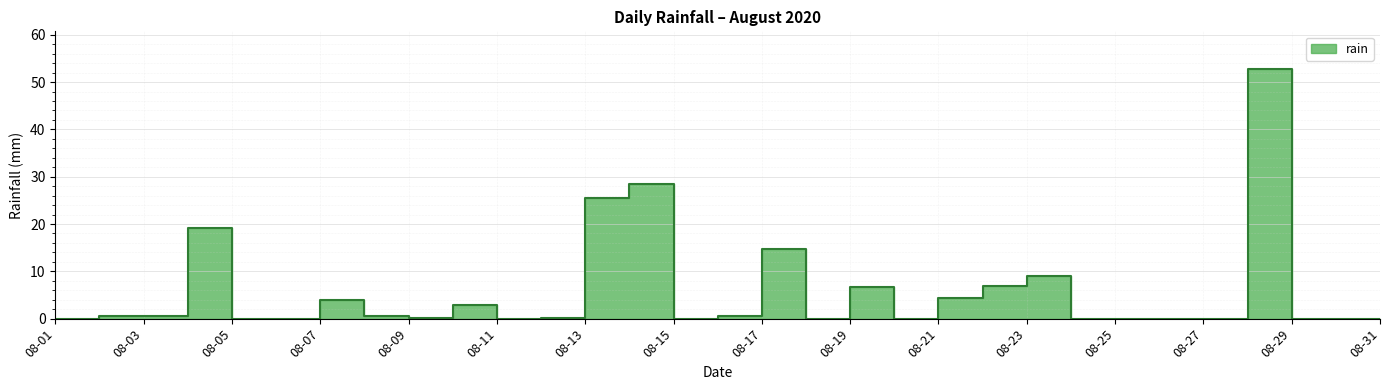

True or false: there are more than 0 points higher than both neighbors.

True